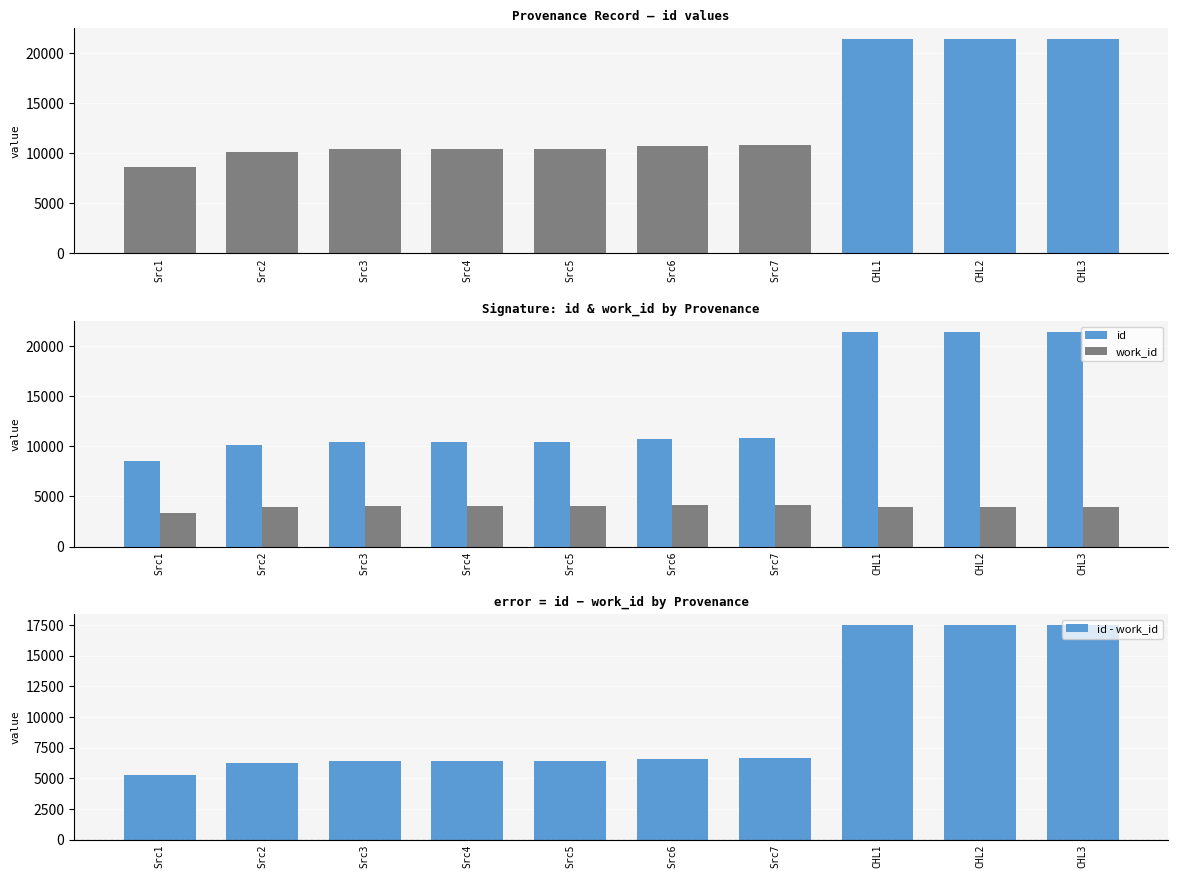

Is the value of work_id at Src5 greater than the value of id - work_id at Src4?

No